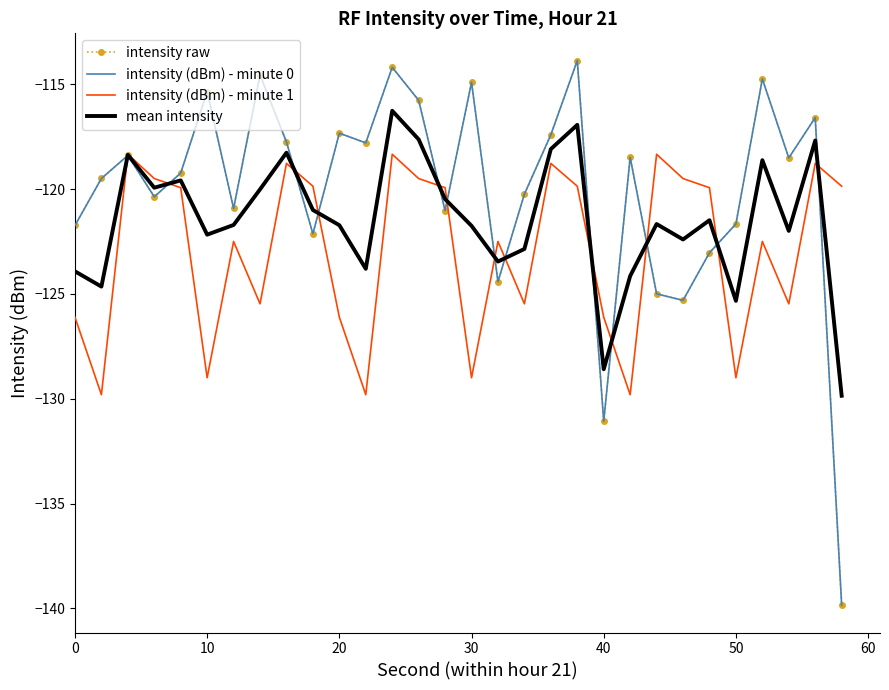

Count the number of data series in this chart.

4